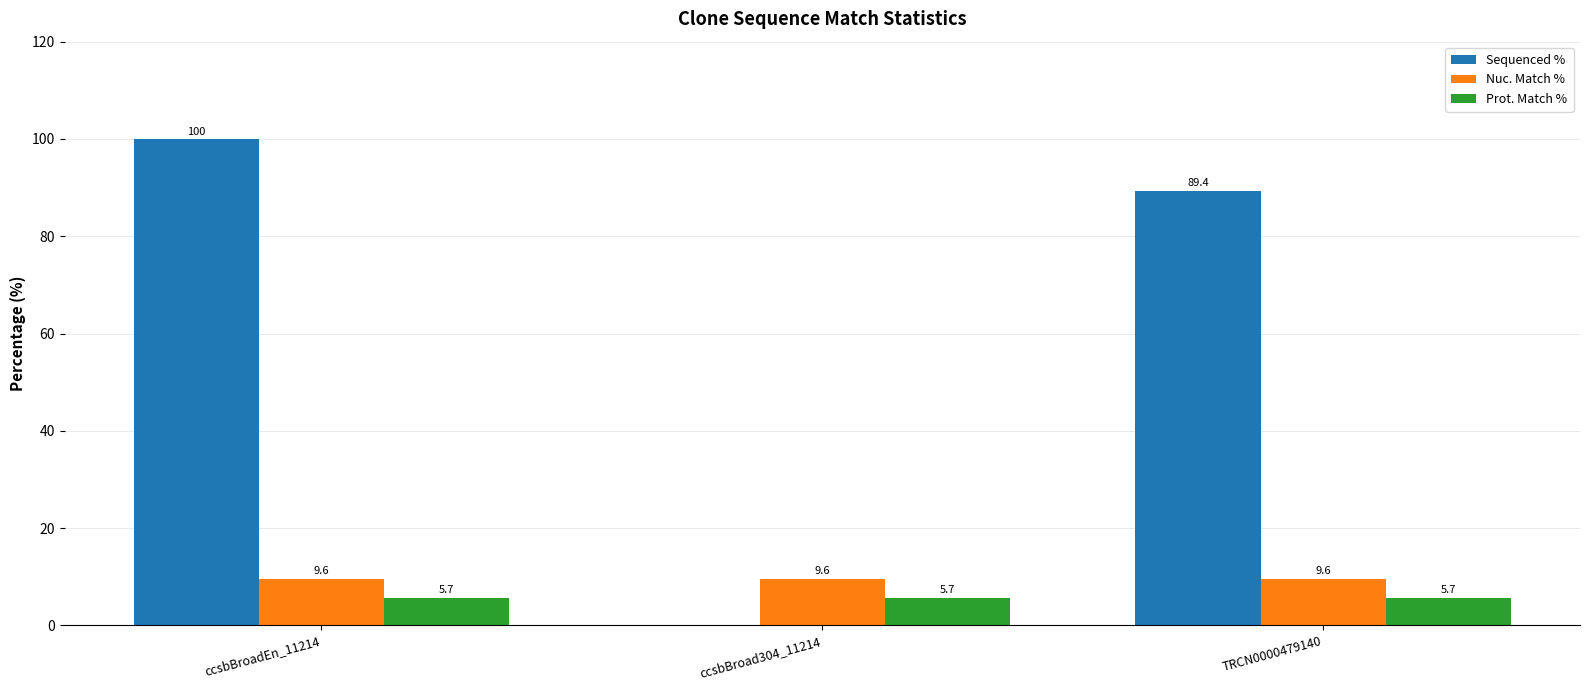

Reading right to left, what are all the values shown in this chart?

Sequenced %: TRCN0000479140=89.4	ccsbBroad304_11214=0.0	ccsbBroadEn_11214=100.0
Nuc. Match %: TRCN0000479140=9.6	ccsbBroad304_11214=9.6	ccsbBroadEn_11214=9.6
Prot. Match %: TRCN0000479140=5.7	ccsbBroad304_11214=5.7	ccsbBroadEn_11214=5.7